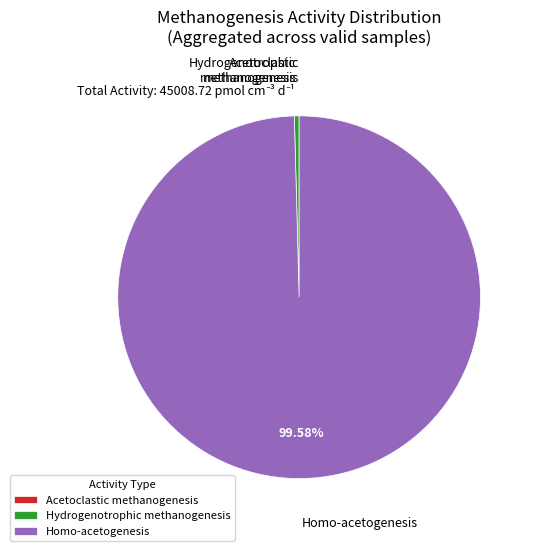

Which slice is the largest?

Homo-acetogenesis